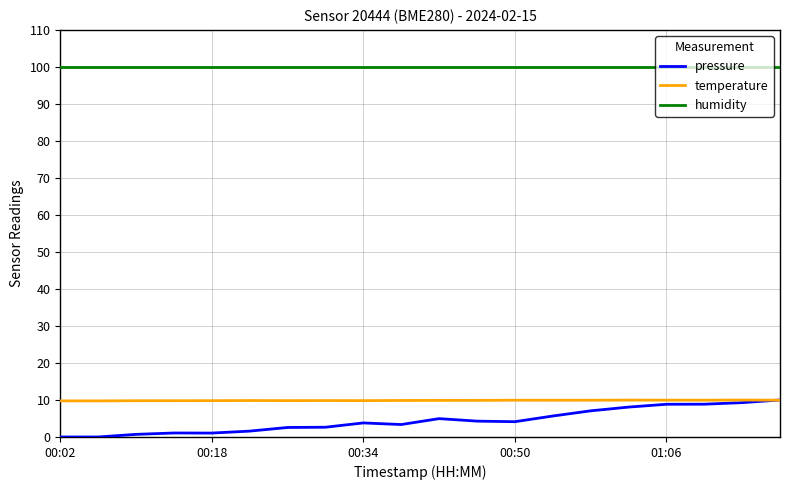

True or false: humidity and temperature intersect in this chart.

False